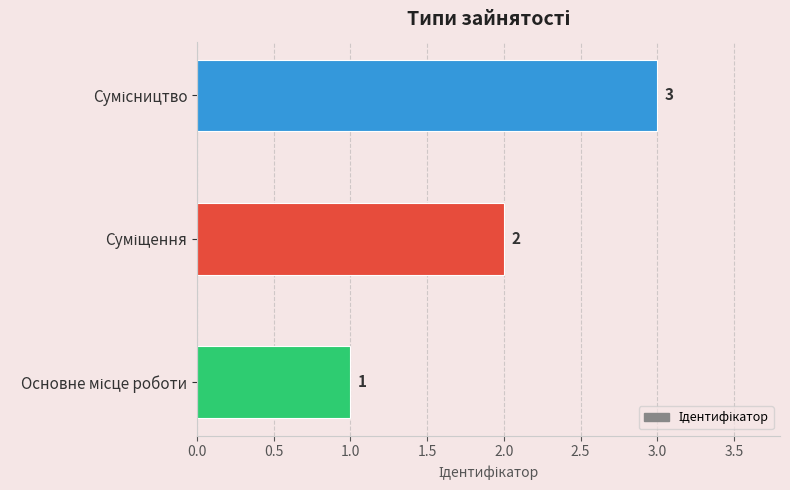

What is the maximum value shown in the chart?

3